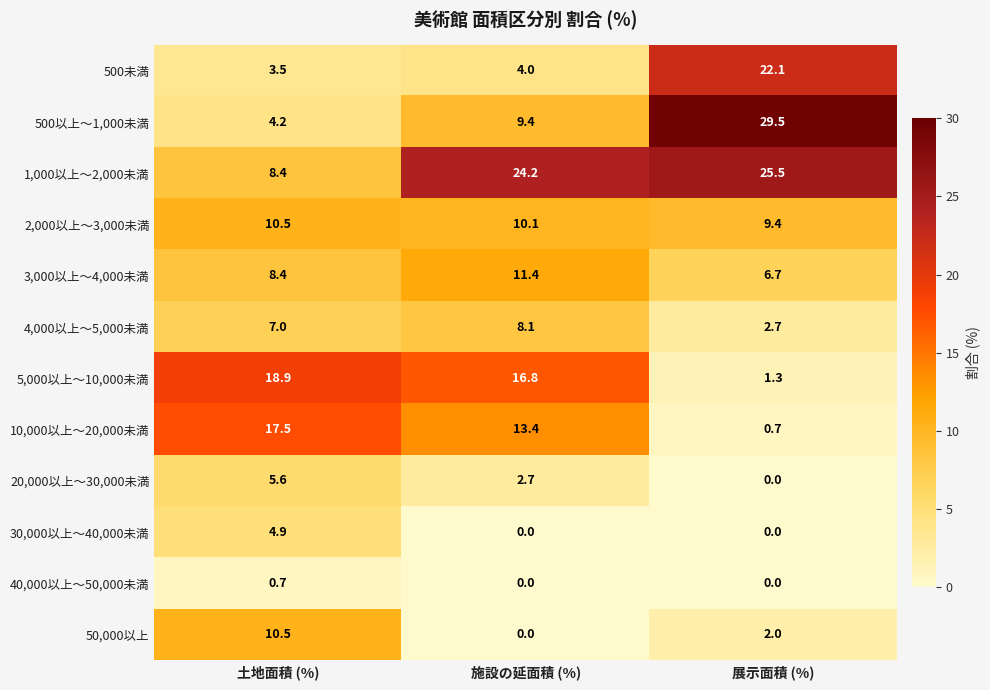

At which label does 2,000以上～3,000未満 first exceed 10?

土地面積 (%)